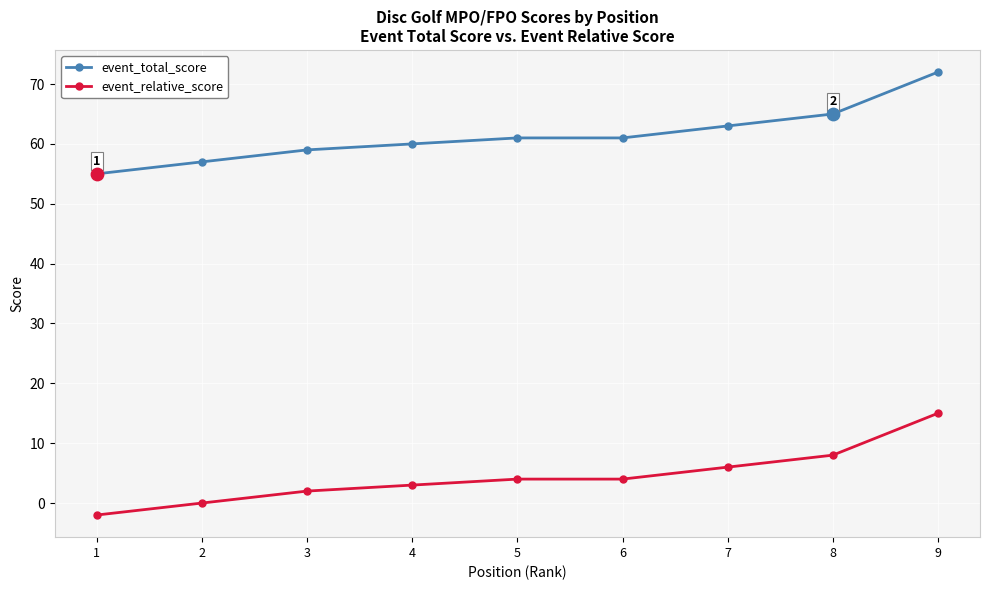

What is the total value across all series at 9?

87